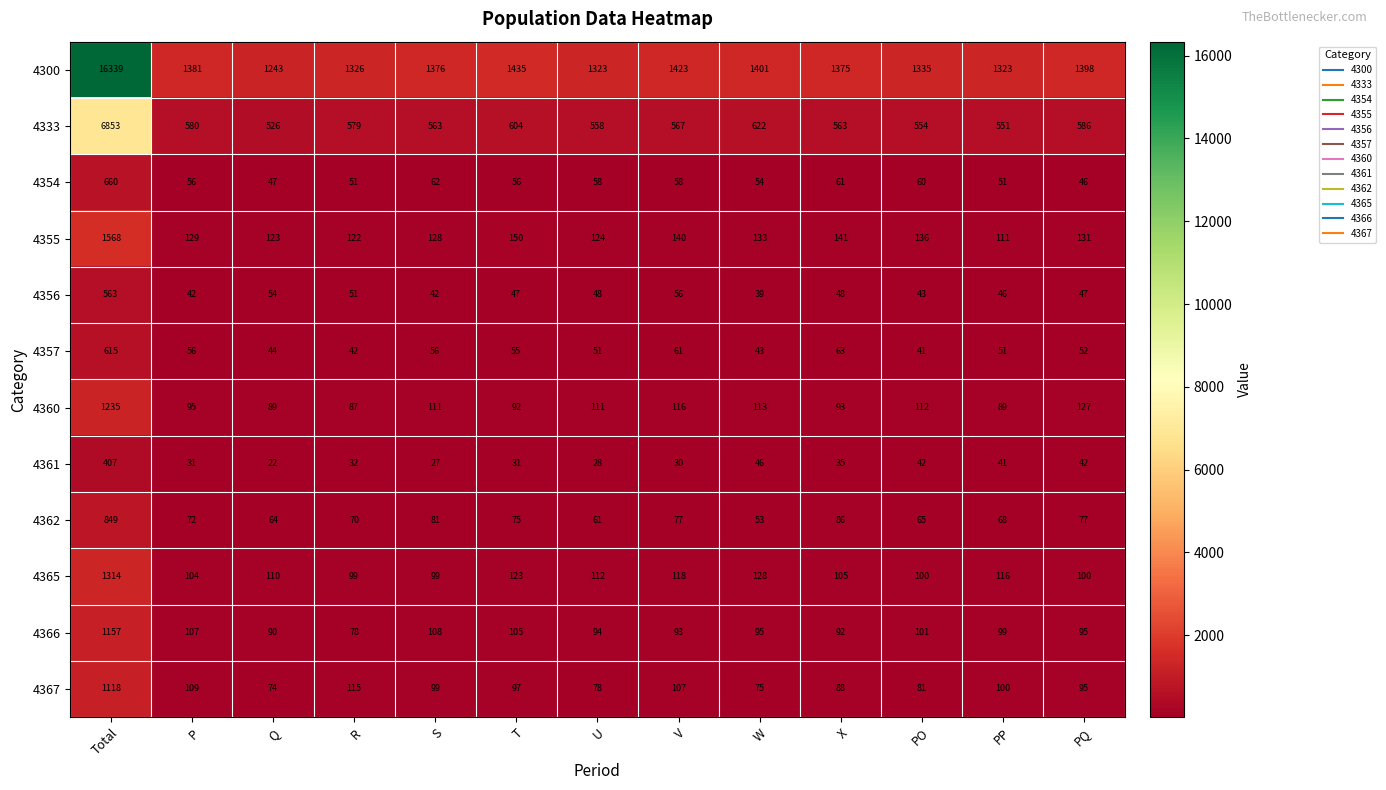

Which category has the highest value in the 4355 series?

Total